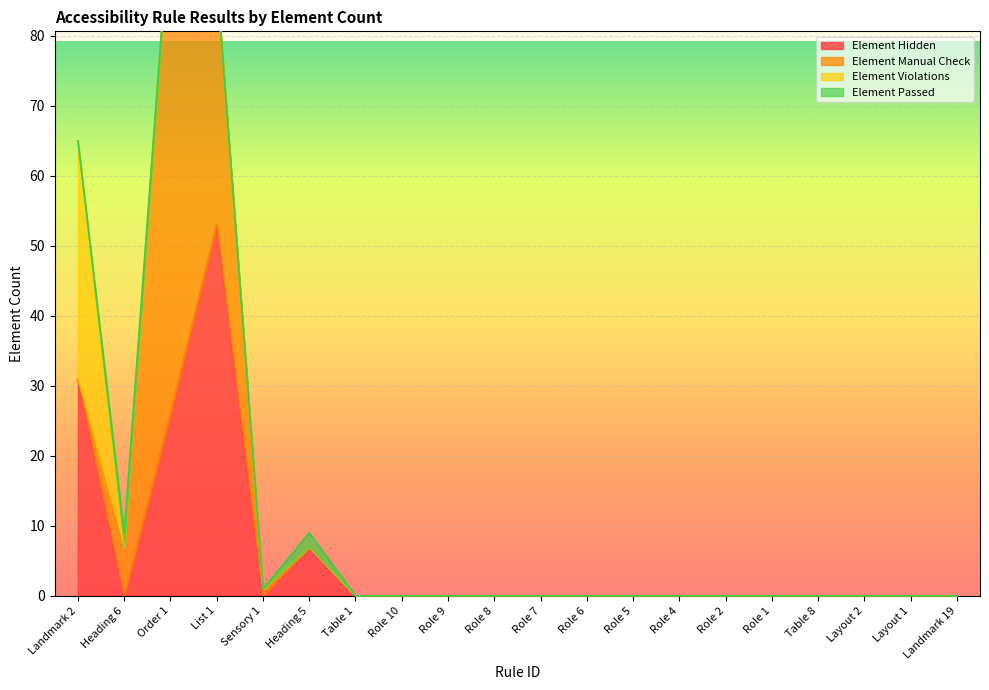

Reading left to right, extract all data points from this chart.

Element Hidden: 31	0	26	53	0	7	0	0	0	0	0	0	0	0	0	0	0	0	0	0
Element Manual Check: 0	7	72	35	1	0	0	0	0	0	0	0	0	0	0	0	0	0	0	0
Element Violations: 34	0	0	0	0	0	0	0	0	0	0	0	0	0	0	0	0	0	0	0
Element Passed: 0	2	0	0	0	2	0	0	0	0	0	0	0	0	0	0	0	0	0	0